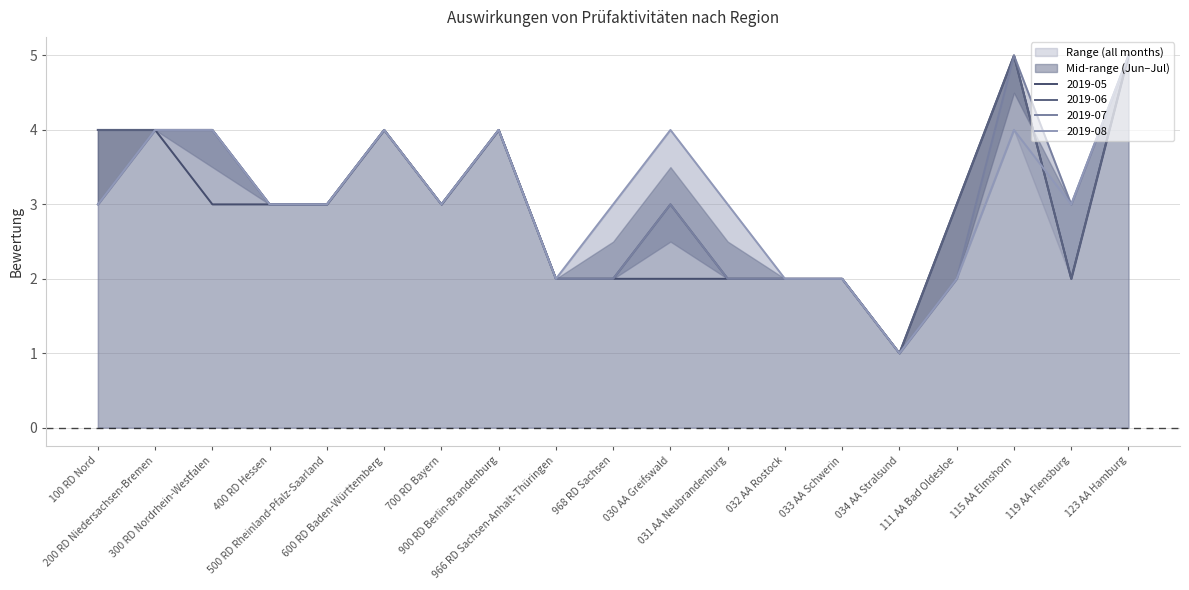

What is the maximum value shown in the chart?

5